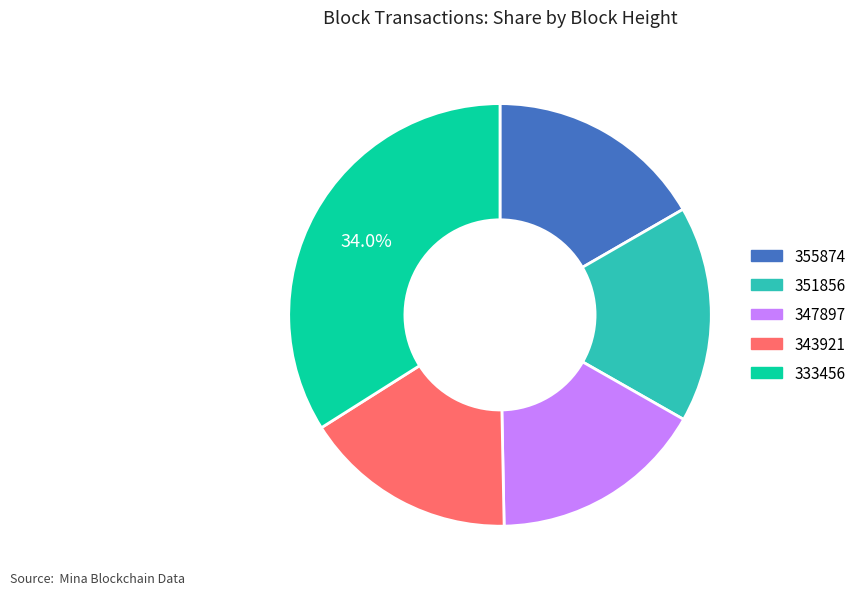

Is there a majority slice in this chart?

No